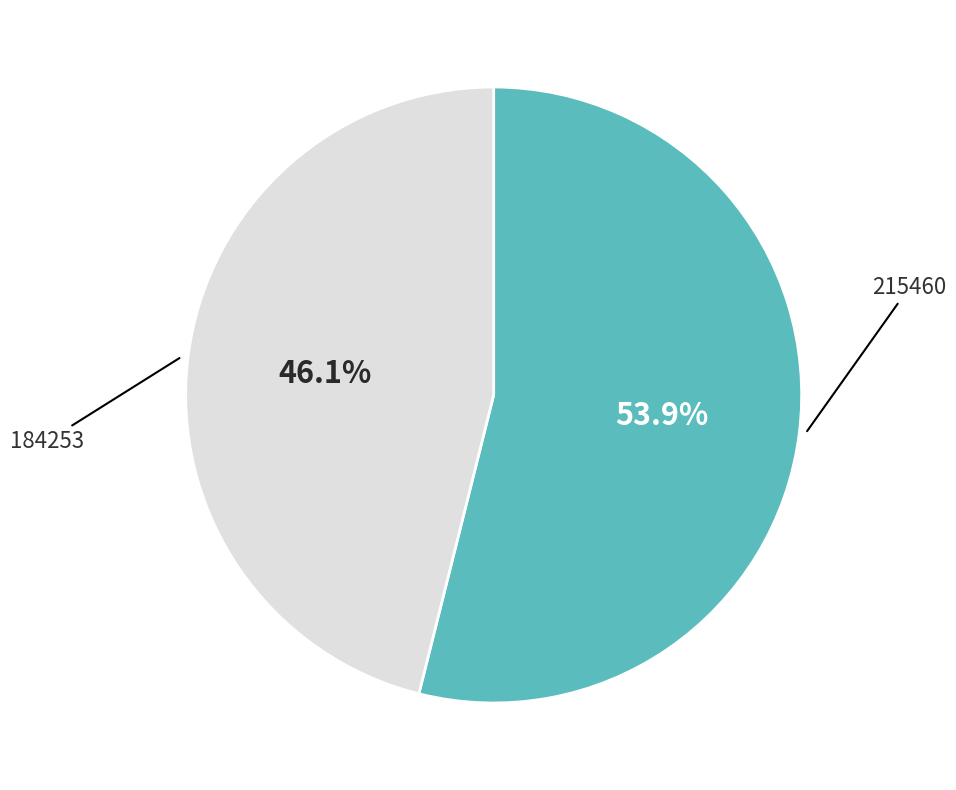

Which category has the smallest portion of the pie?

184253